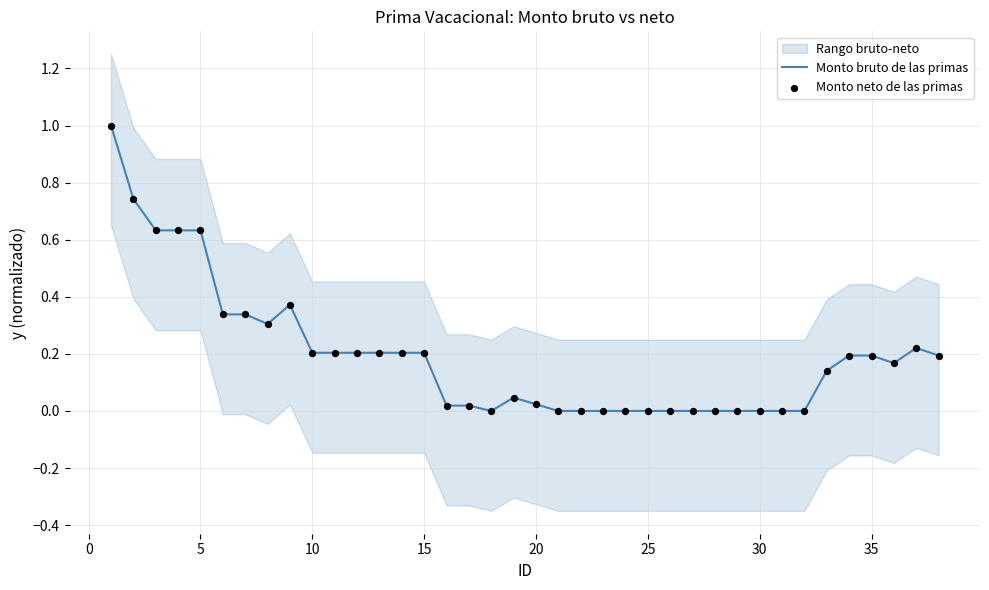

What is the total value across all series at 15?

1.3